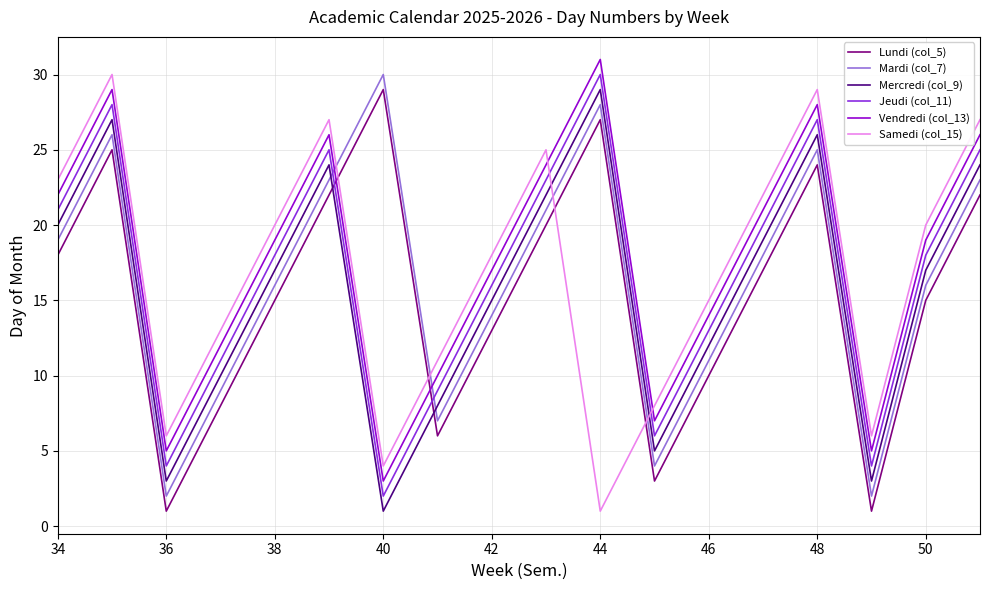

Which series ends up on top after the final intersection of Samedi (col_15) and Lundi (col_5)?

Samedi (col_15)